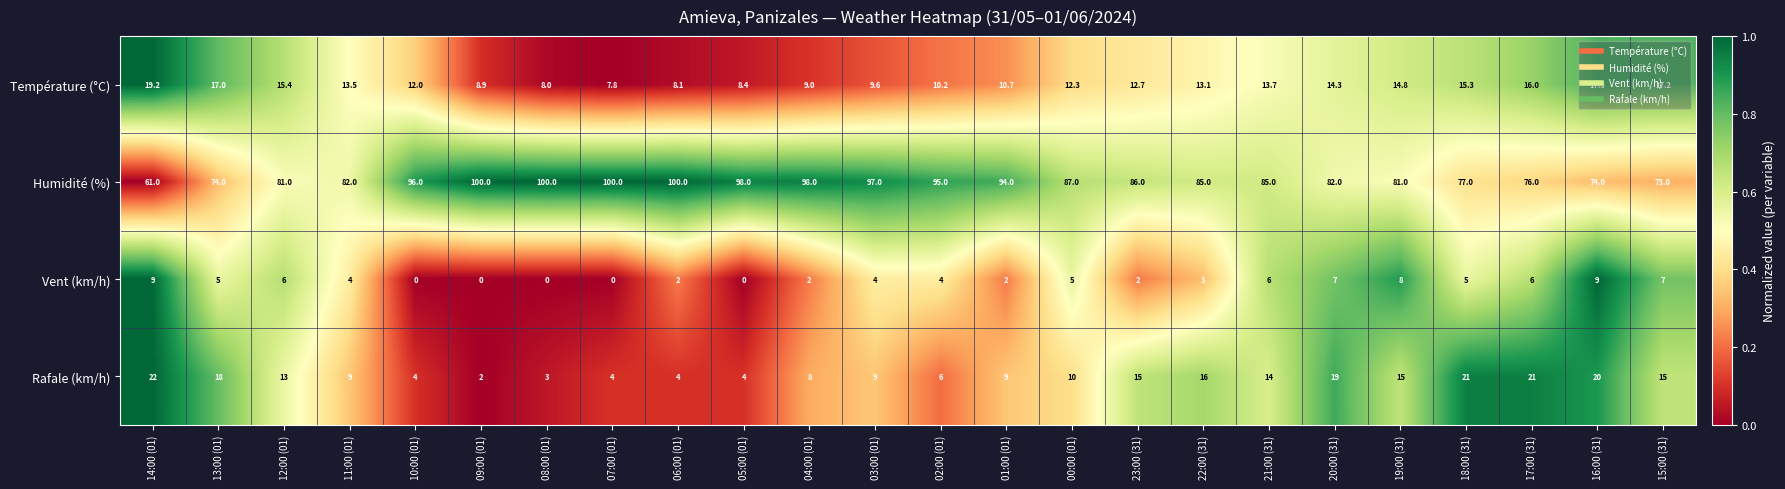

What is the difference between the maximum and minimum values in the Humidité (%) series?

39.0